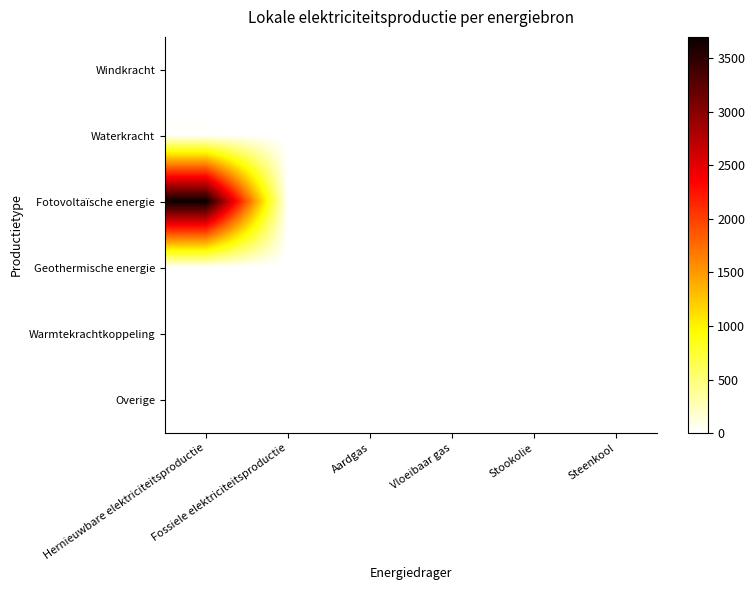

Reading left to right, what are all the values shown in this chart?

Windkracht: Hernieuwbare elektriciteitsproductie=0.0	Fossiele elektriciteitsproductie=0.0	Aardgas=0.0	Vloeibaar gas=0.0	Stookolie=0.0	Steenkool=0.0
Waterkracht: Hernieuwbare elektriciteitsproductie=19.1	Fossiele elektriciteitsproductie=0.0	Aardgas=0.0	Vloeibaar gas=0.0	Stookolie=0.0	Steenkool=0.0
Fotovoltaïsche energie: Hernieuwbare elektriciteitsproductie=3699.7	Fossiele elektriciteitsproductie=0.0	Aardgas=0.0	Vloeibaar gas=0.0	Stookolie=0.0	Steenkool=0.0
Geothermische energie: Hernieuwbare elektriciteitsproductie=0.0	Fossiele elektriciteitsproductie=0.0	Aardgas=0.0	Vloeibaar gas=0.0	Stookolie=0.0	Steenkool=0.0
Warmtekrachtkoppeling: Hernieuwbare elektriciteitsproductie=0.0	Fossiele elektriciteitsproductie=0.0	Aardgas=0.0	Vloeibaar gas=0.0	Stookolie=0.0	Steenkool=0.0
Overige: Hernieuwbare elektriciteitsproductie=0.0	Fossiele elektriciteitsproductie=0.0	Aardgas=0.0	Vloeibaar gas=0.0	Stookolie=0.0	Steenkool=0.0